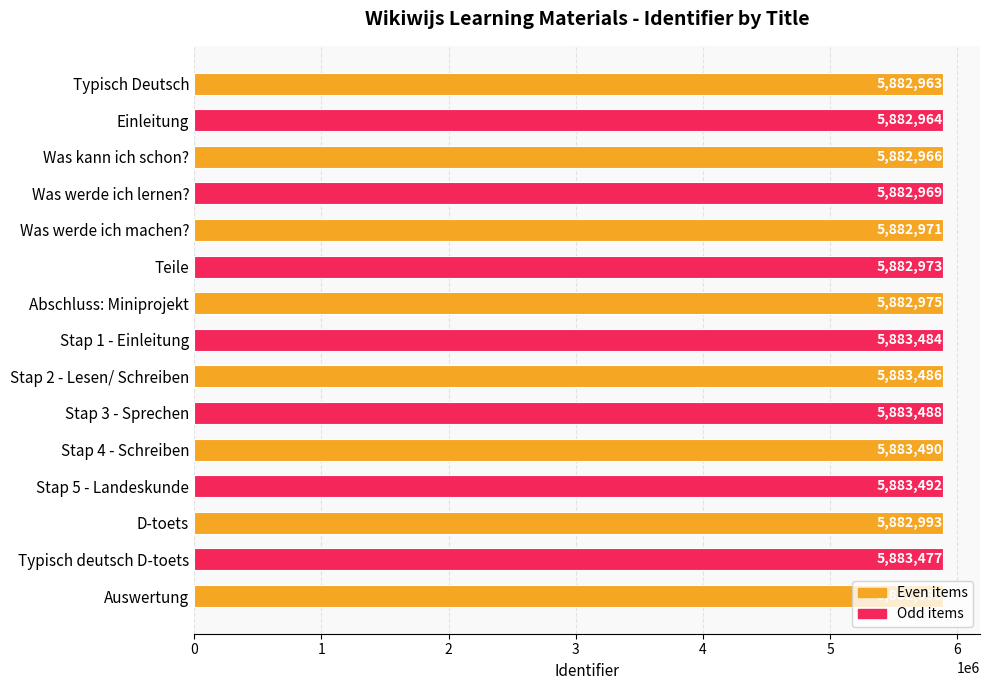

What is the change in value from Stap 2 - Lesen/ Schreiben to Stap 3 - Sprechen?

+2